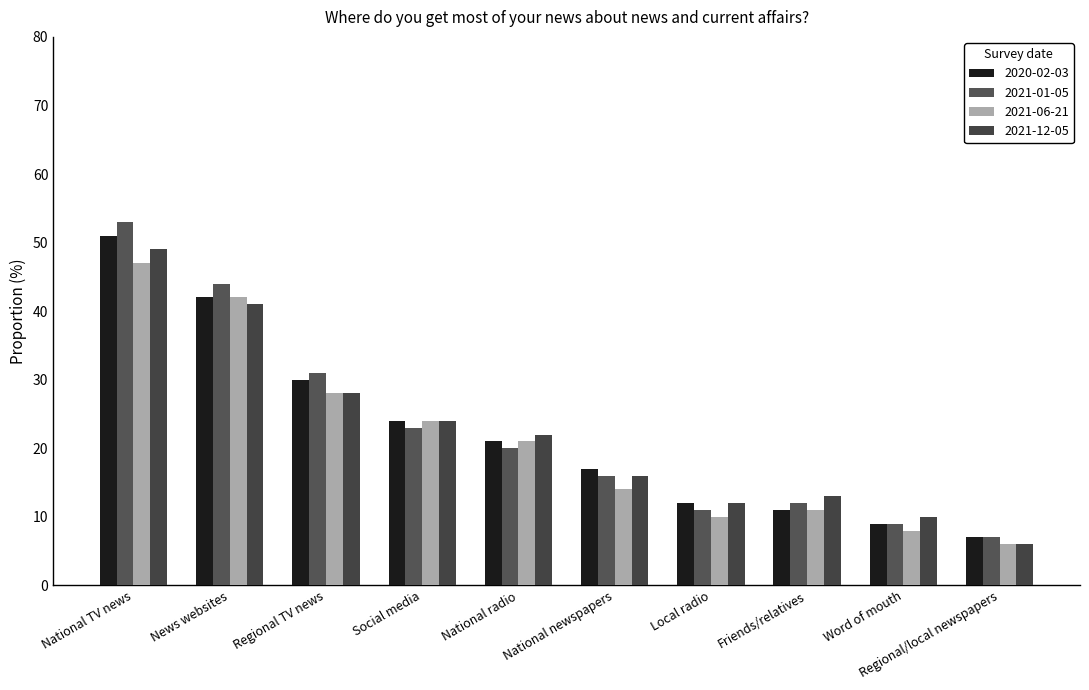

Reading left to right, transcribe all the data shown in this chart.

2020-02-03: 51.0	42.0	30.0	24.0	21.0	17.0	12.0	11.0	9.0	7.0
2021-01-05: 53.0	44.0	31.0	23.0	20.0	16.0	11.0	12.0	9.0	7.0
2021-06-21: 47.0	42.0	28.0	24.0	21.0	14.0	10.0	11.0	8.0	6.0
2021-12-05: 49.0	41.0	28.0	24.0	22.0	16.0	12.0	13.0	10.0	6.0